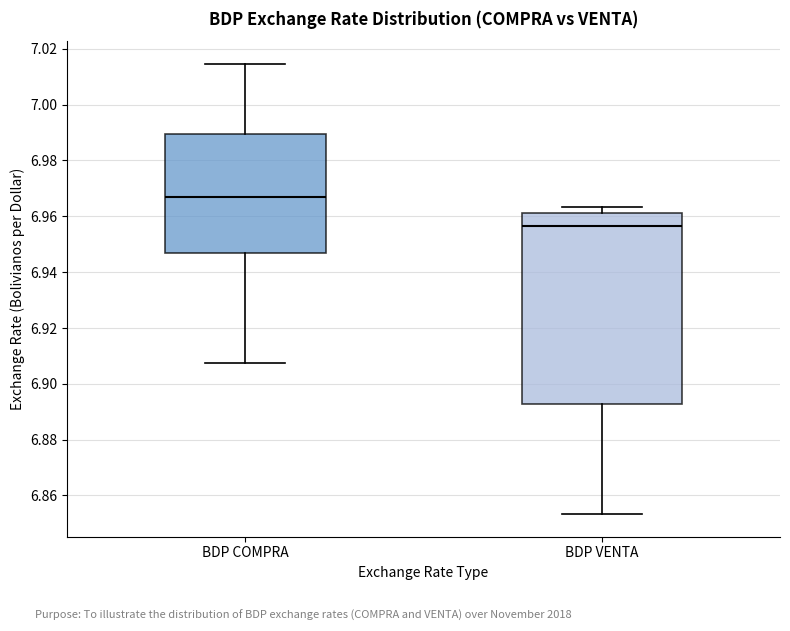

Reading left to right, read every box against the y-axis: the position of its median line, the range the box covers, and the ends of its whiskers. The values are not printed on the chart, so give them approximately, as read against the axis.

BDP COMPRA: median 6.966, box 6.946 to 6.990, whiskers 6.908 to 7.014
BDP VENTA: median 6.956, box 6.892 to 6.962, whiskers 6.854 to 6.964